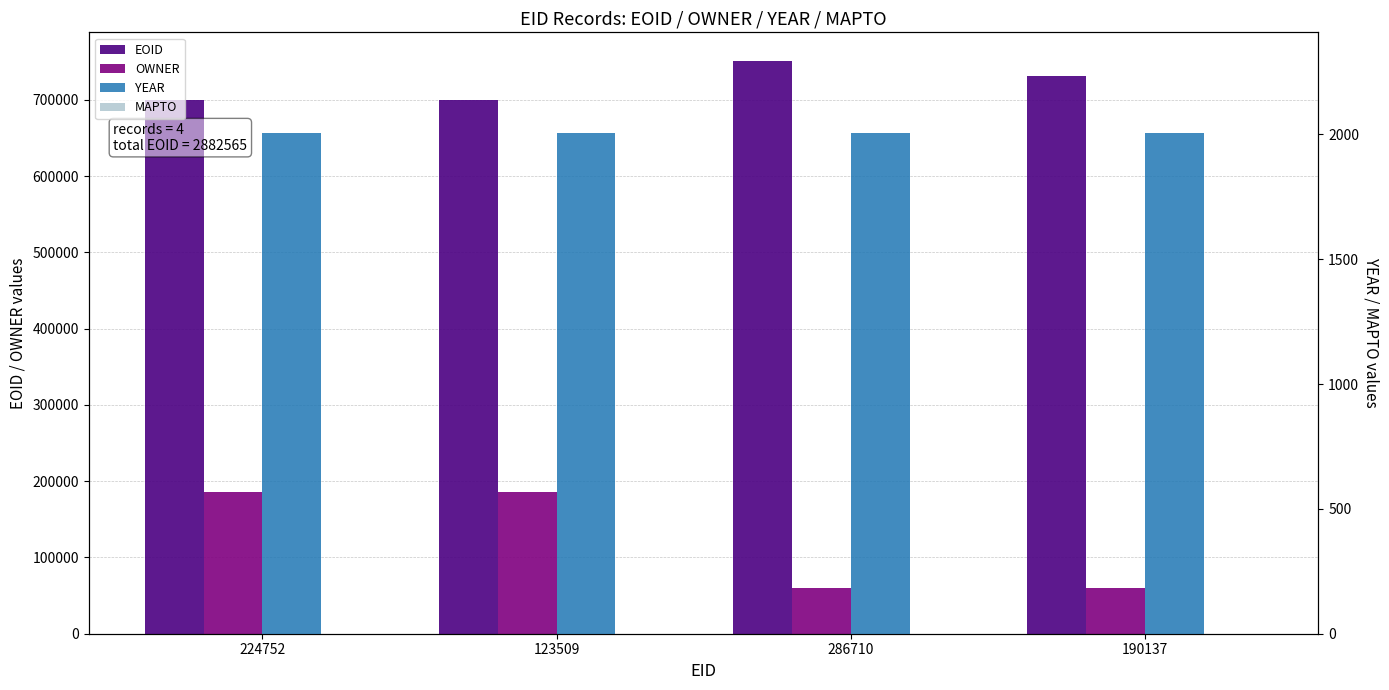

What is the difference between the second highest and minimum values in the EOID series?

30747